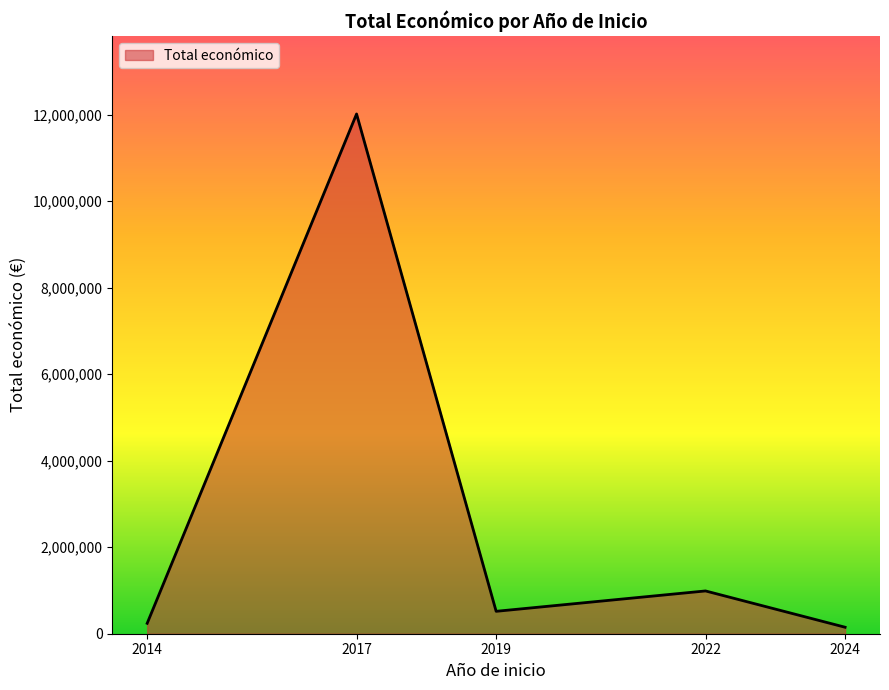

The value at 2017 is 12016041. True or false?

True